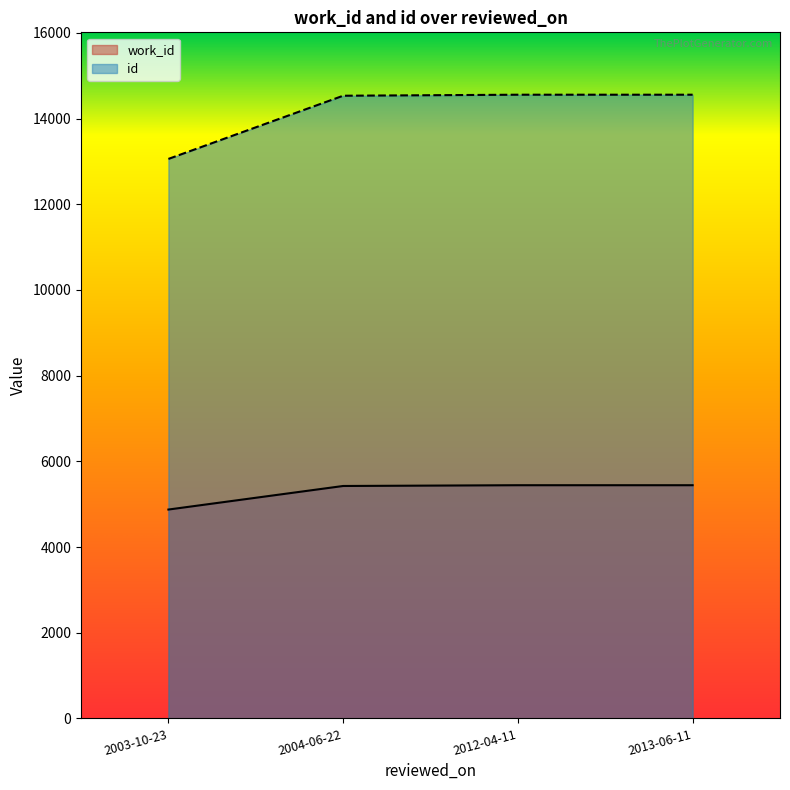

Reading right to left, list all the values displayed in this chart.

work_id: 5443	5443	5425	4875
id: 14558	14558	14534	13059